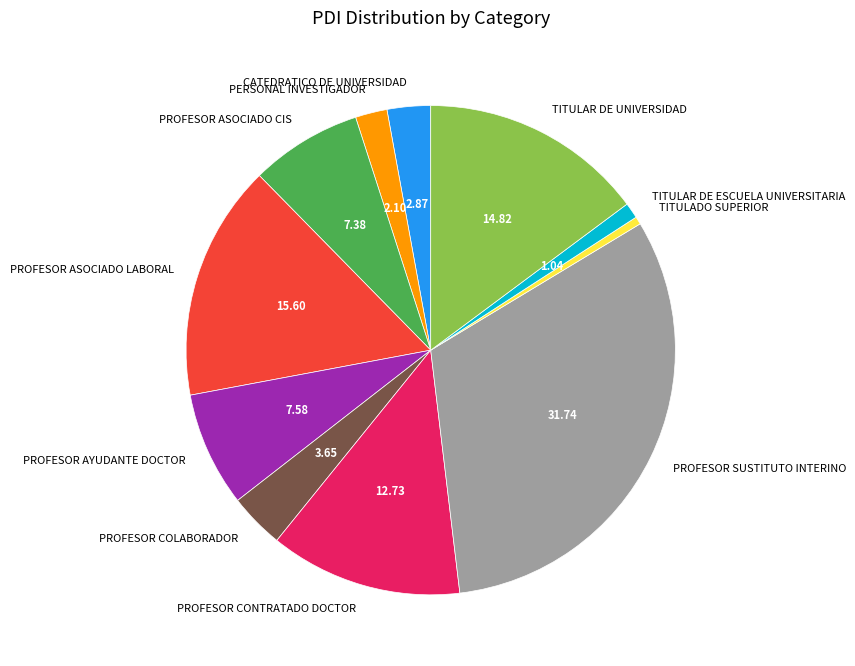

Does PROFESOR ASOCIADO LABORAL account for over 50% of the chart?

No